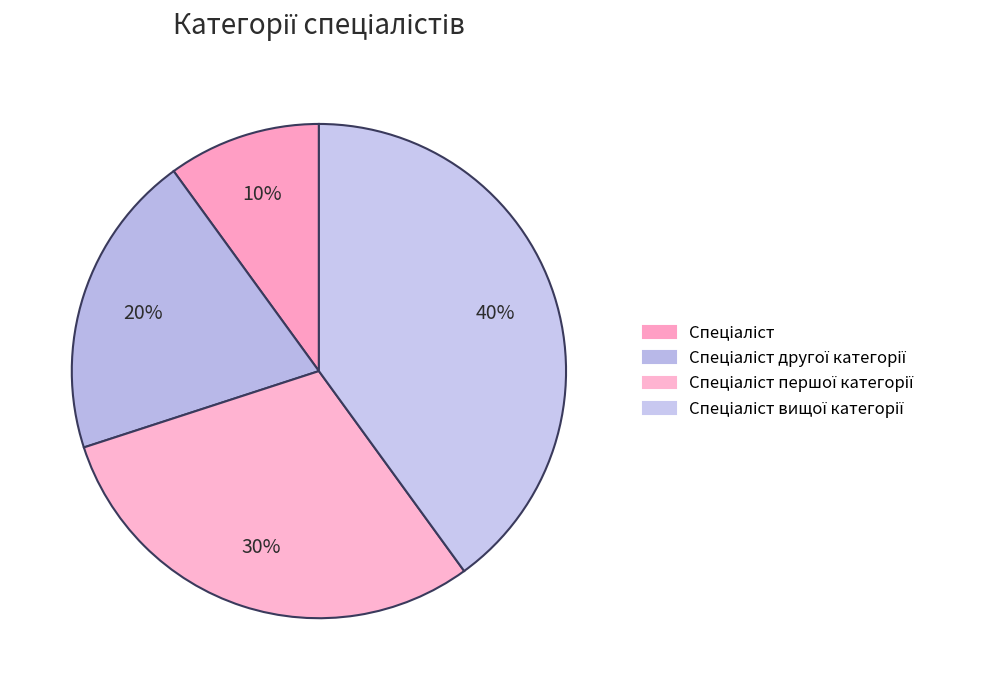

To the nearest percent, what is the difference between the largest and smallest slice percentages?

30%